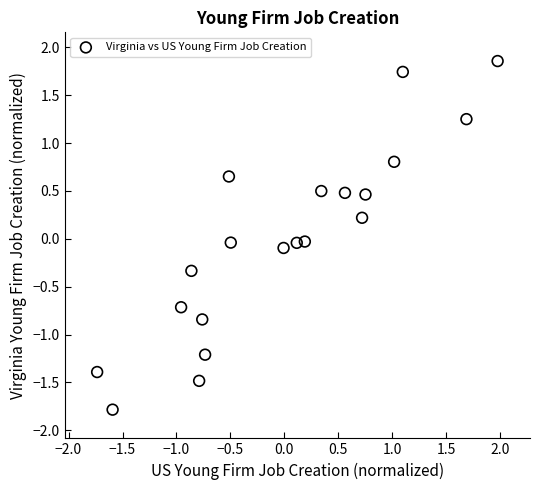

What is the range of X values (max minus min)?

3.7